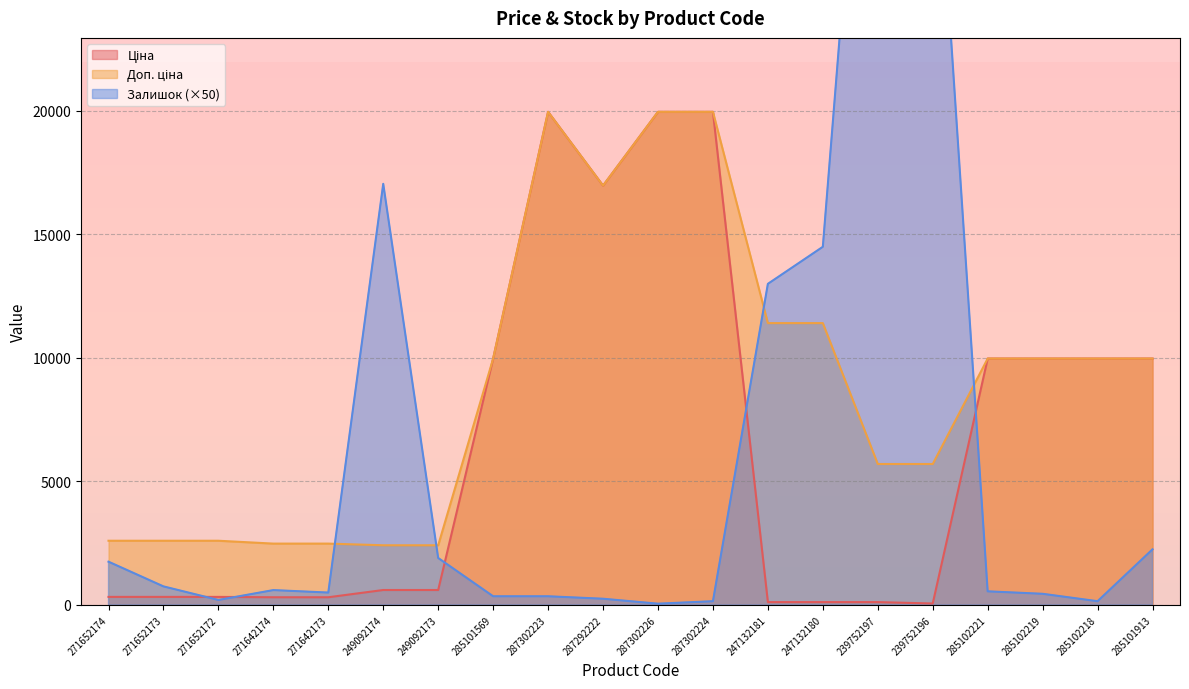

Rank the series by their maximum value, from lowest to highest.

Ціна, Доп. ціна, Залишок